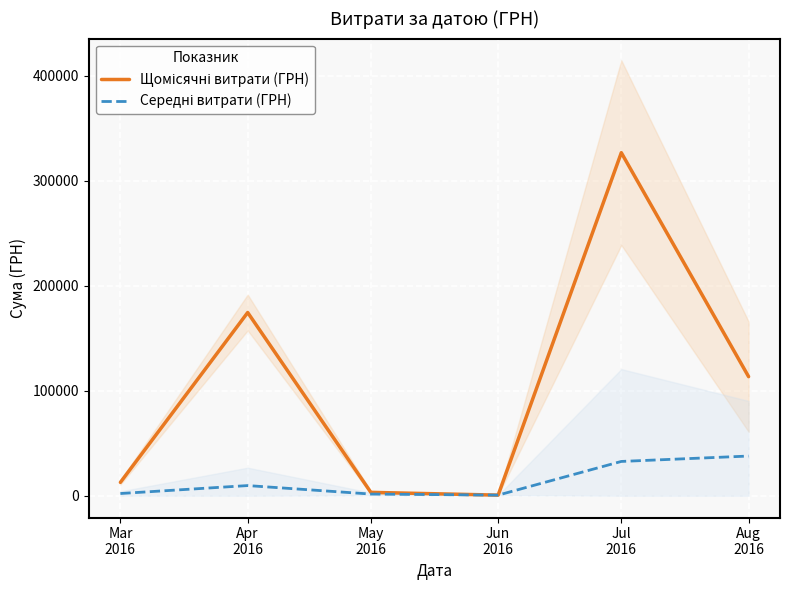

Where does the Щомісячні витрати (ГРН) series first go above 113398?

Apr
2016